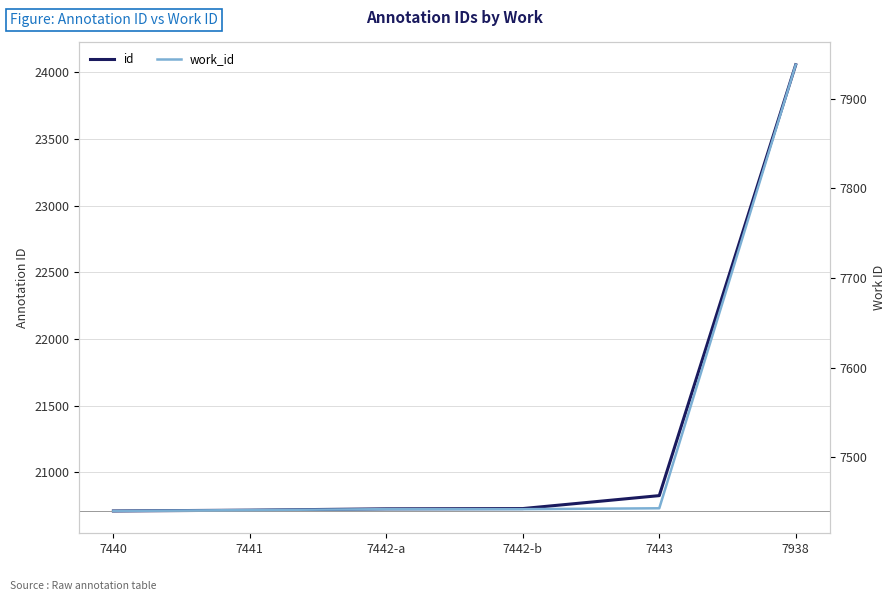

What is the sum of the id values at 7442-b and 7440?

41440